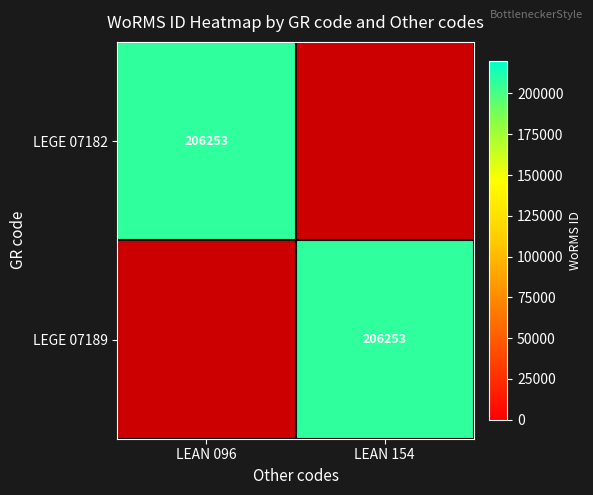

Is it true that LEGE 07189 equals 206253 at LEAN 154?

True